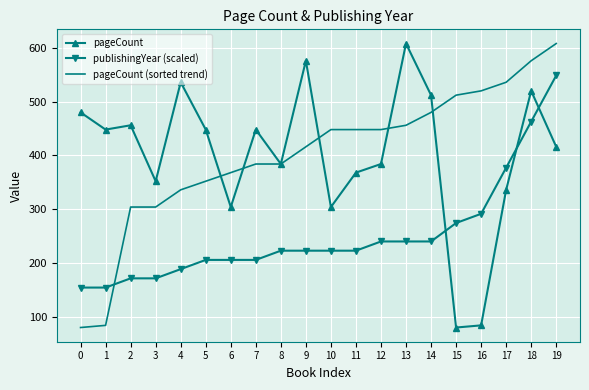

Which category has the highest value in the pageCount (sorted trend) series?

19